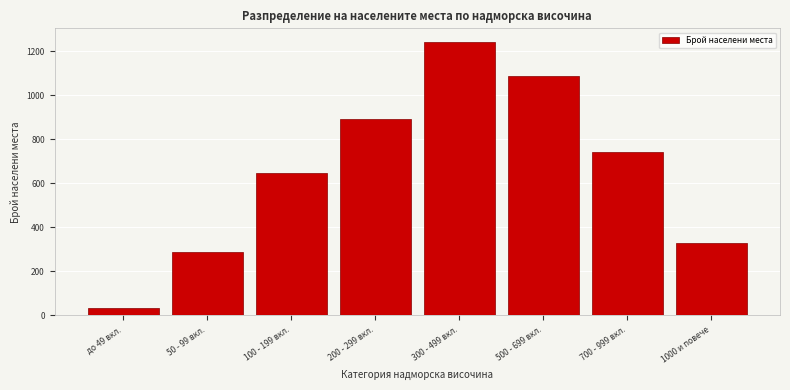

Reading right to left, extract all data points from this chart.

327	742	1087	1243	891	648	287	34